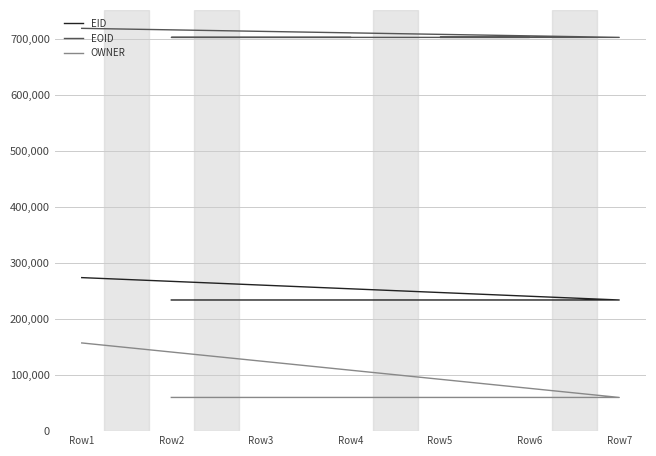

At how many categories does at least one series exceed 395790?

7